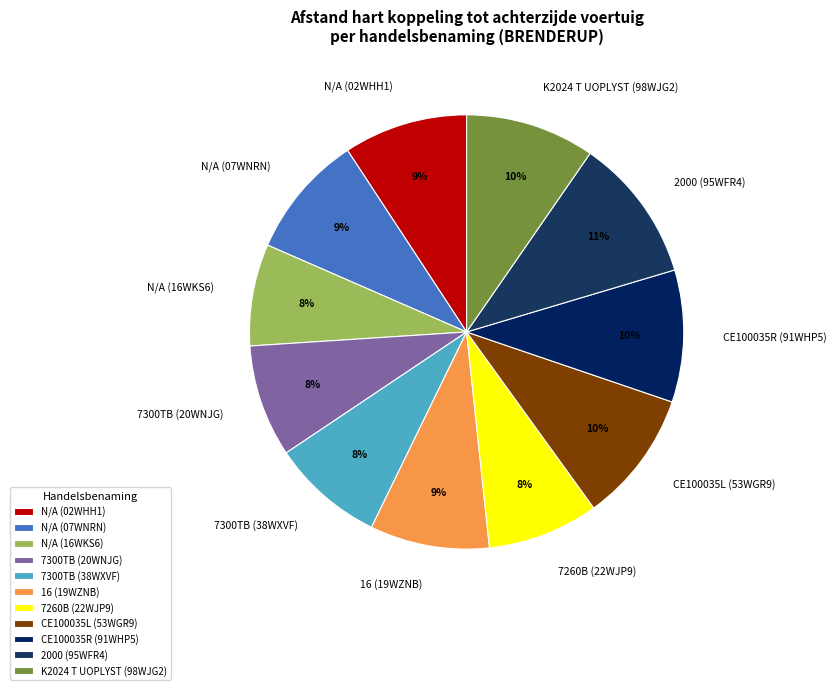

Does any single category account for the majority?

No